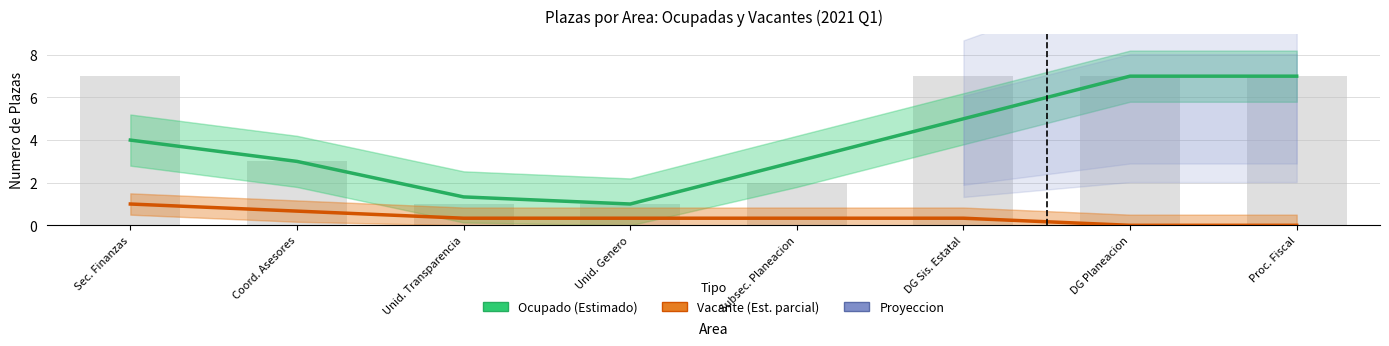

At Coord. Asesores, list the series in order from largest to smallest.

Ocupado (Estimado), Vacante (Estimado parcial)